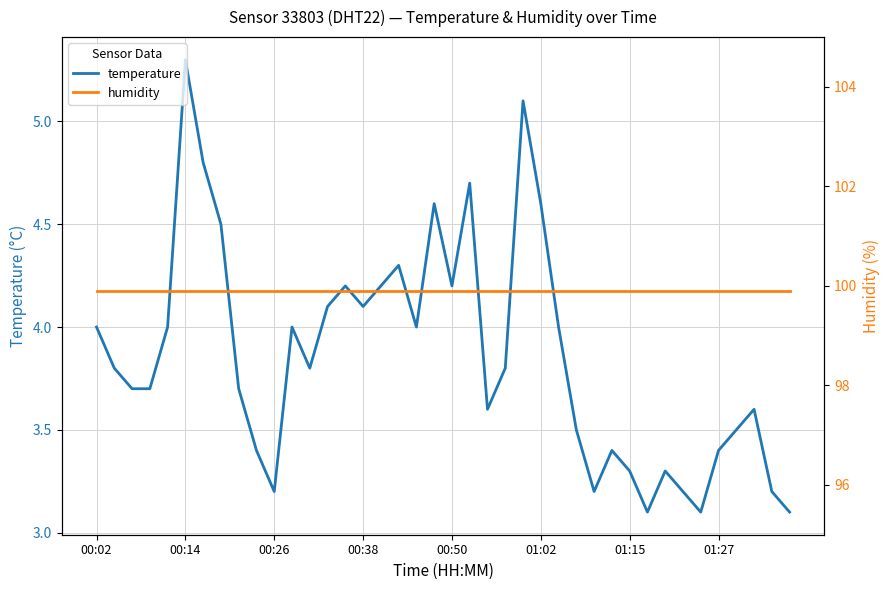

True or false: humidity and temperature cross at least once.

False